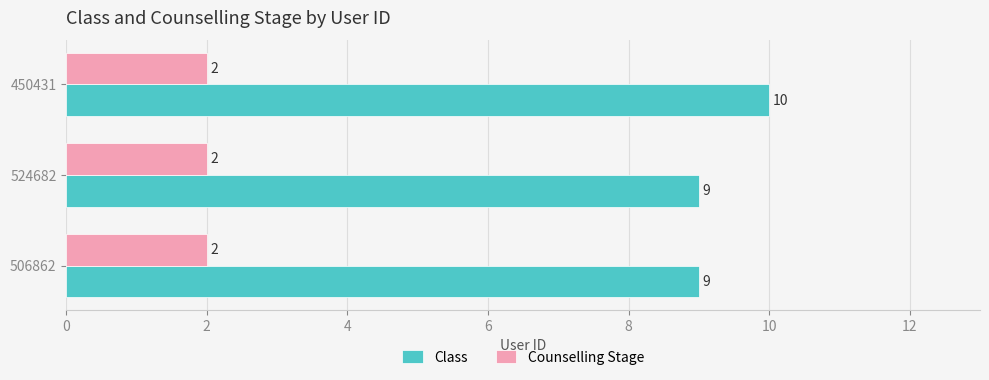

Count the number of categories in the chart.

3